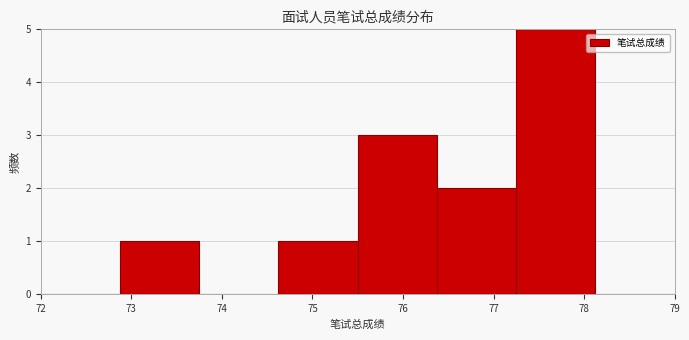

Over which range of the x-axis is the bar tallest?

77.3 to 78.1